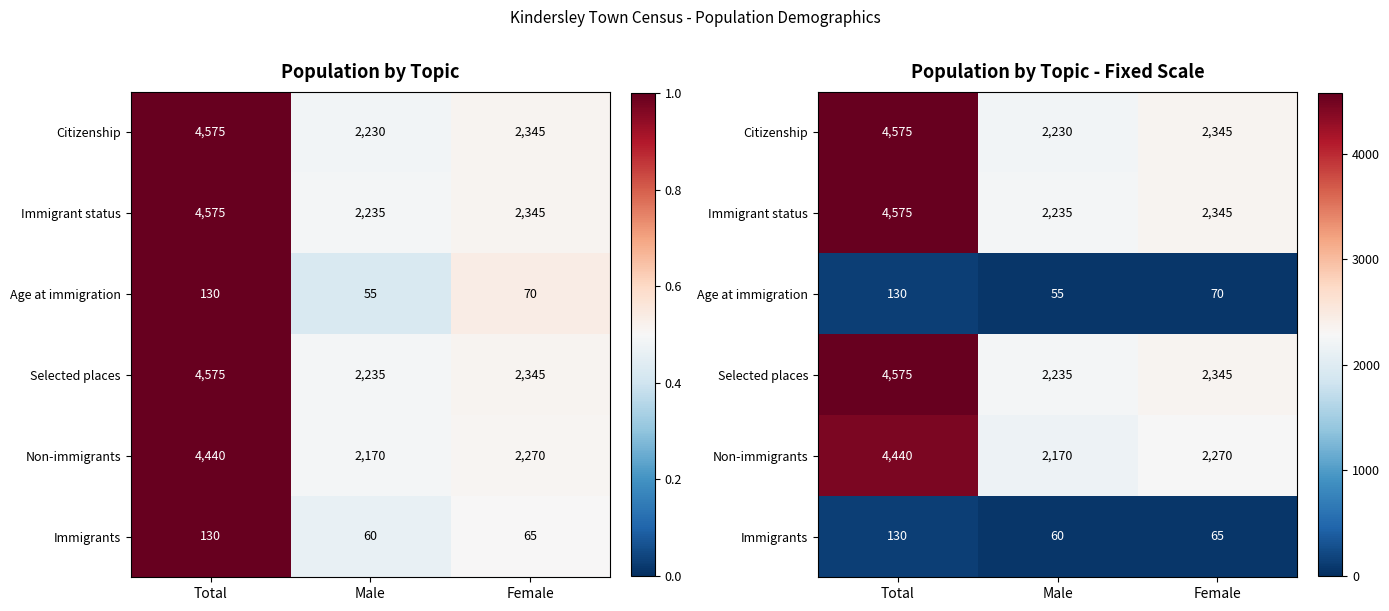

How many series are shown in this chart?

6